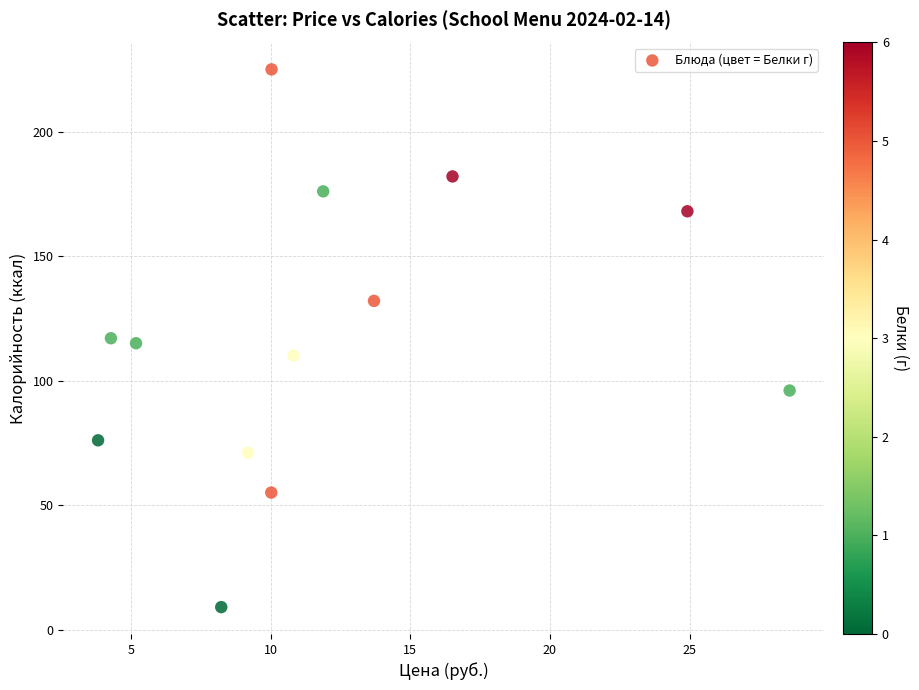

What is the range of Y values (max minus min)?

216